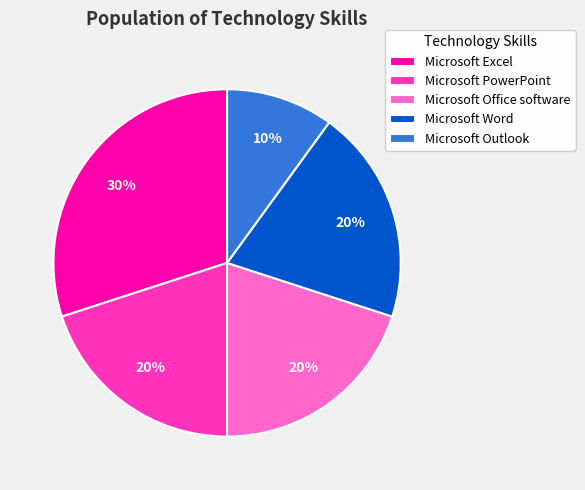

Count the number of slices in the pie.

5